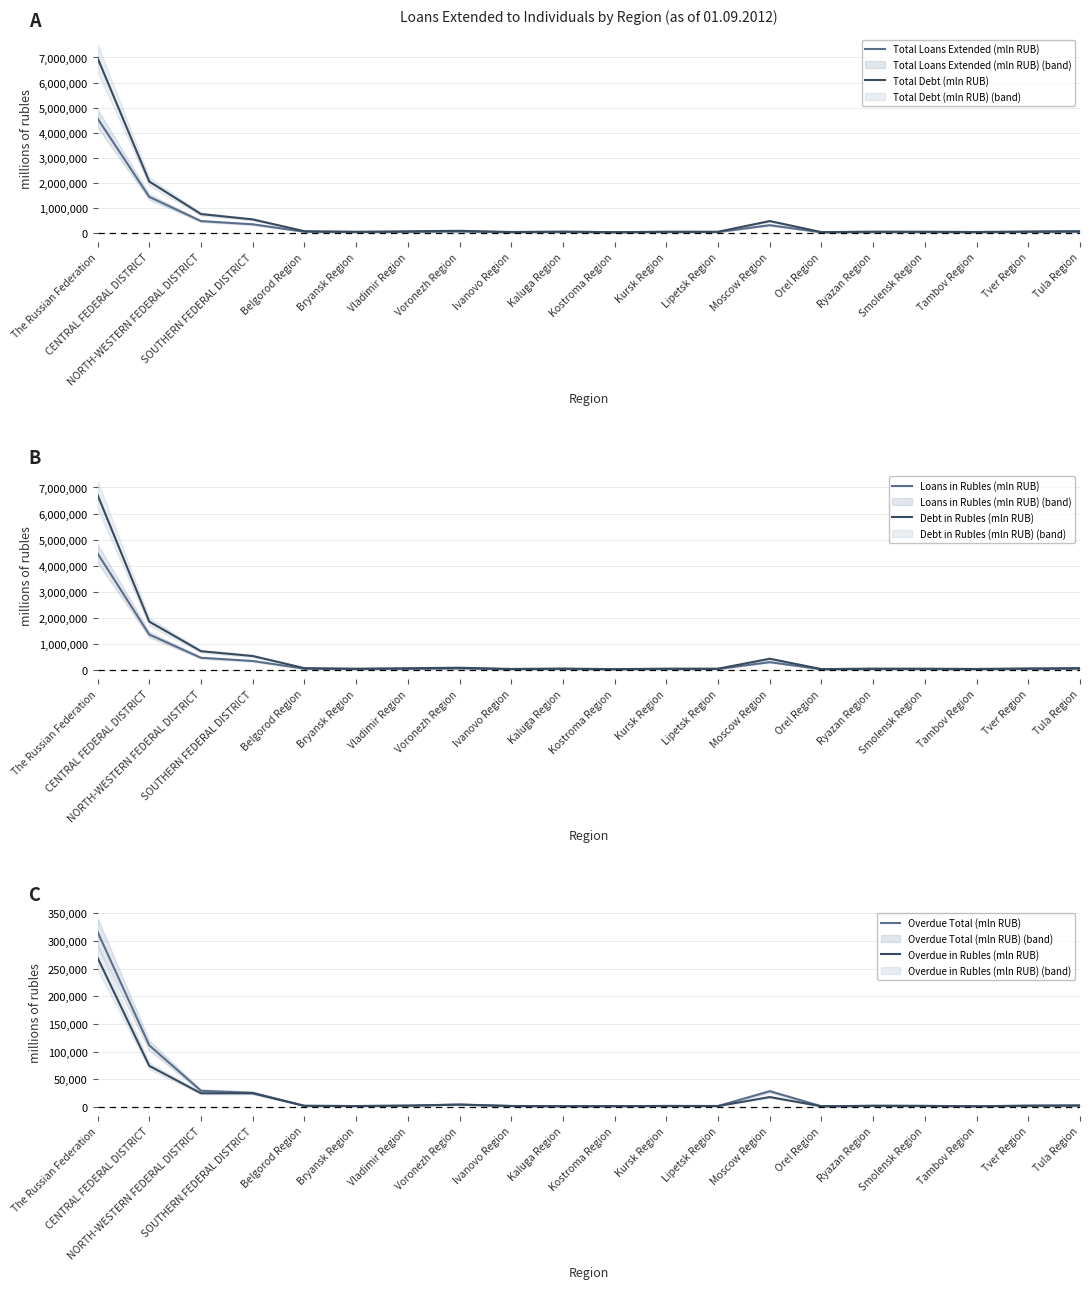

What are all the series names shown in the legend?

Total Loans Extended (mln RUB), Total Debt (mln RUB), Loans in Rubles (mln RUB), Debt in Rubles (mln RUB), Overdue Total (mln RUB), Overdue in Rubles (mln RUB)